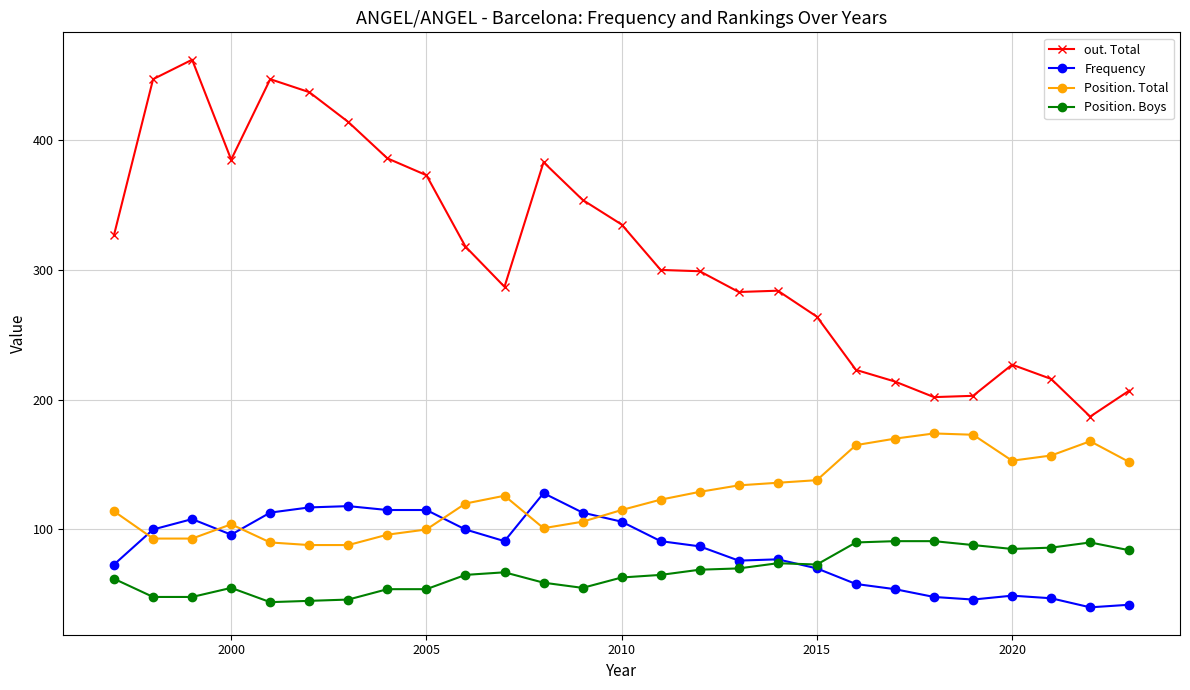

What is the average value of the out. Total series?

313